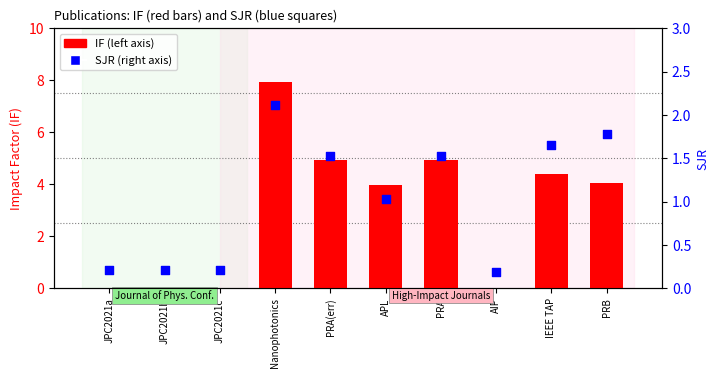

At which category is the sum across all series the highest?

Nanophotonics